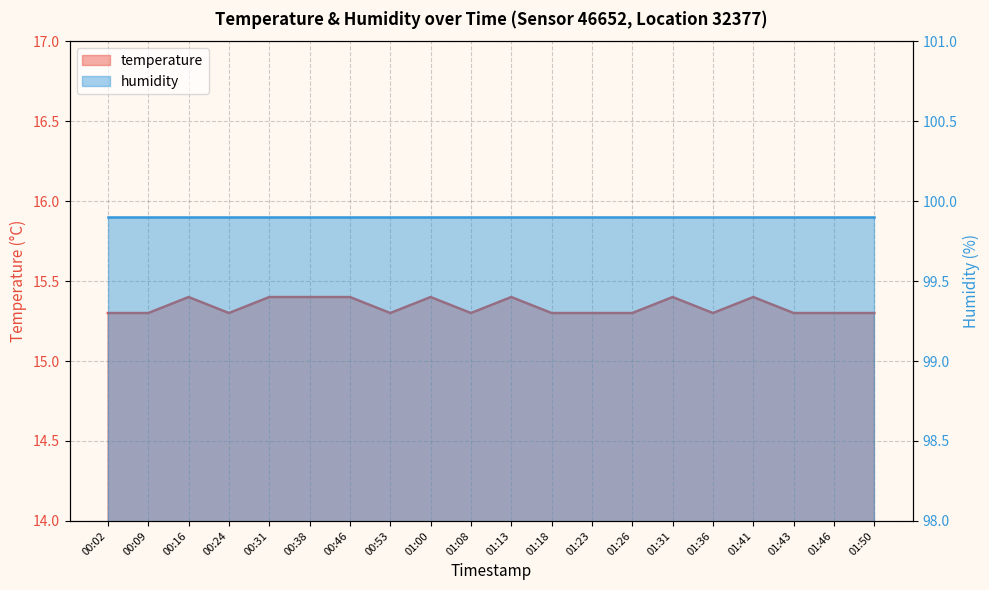

What is the greatest value displayed?

15.4